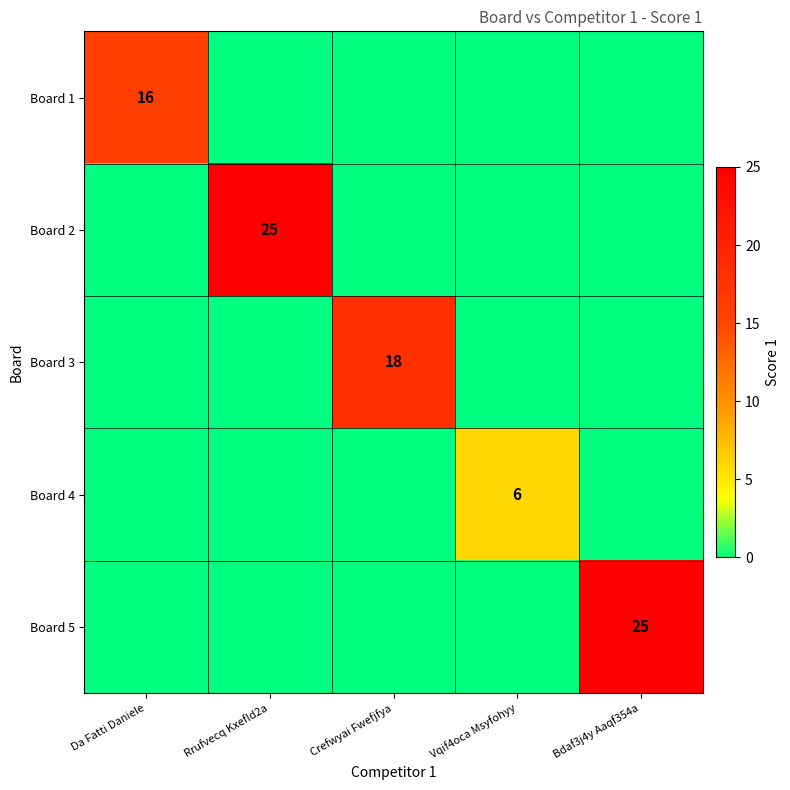

What is the greatest value displayed?

25